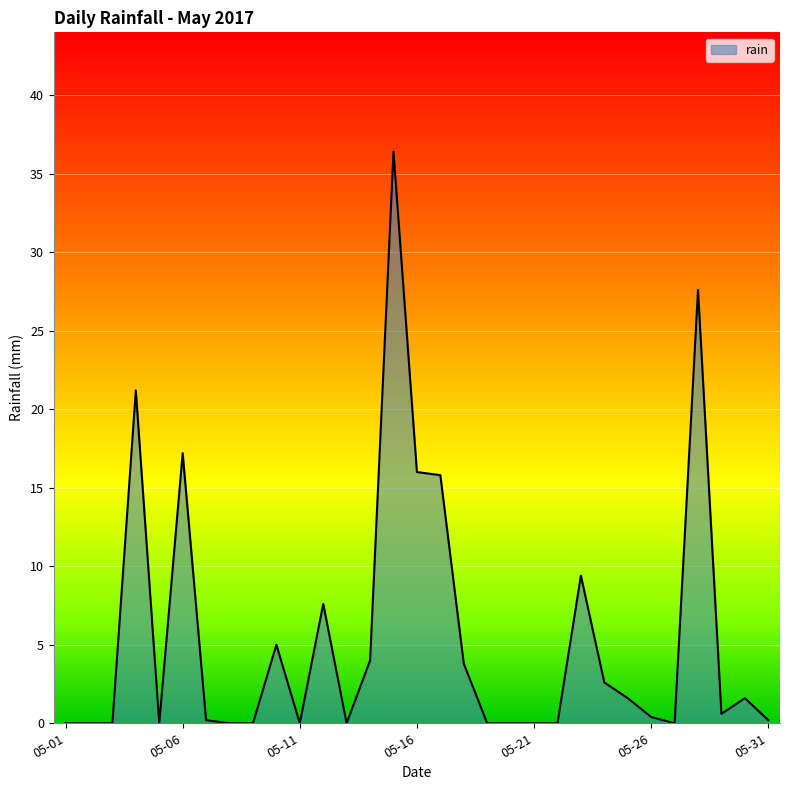

What is the greatest value displayed?

36.4